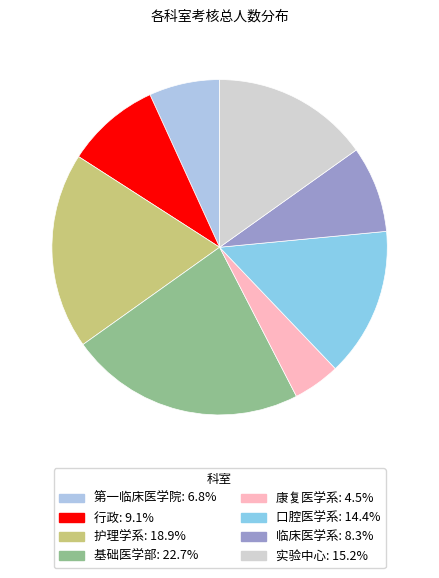

How many segments does this pie chart have?

8